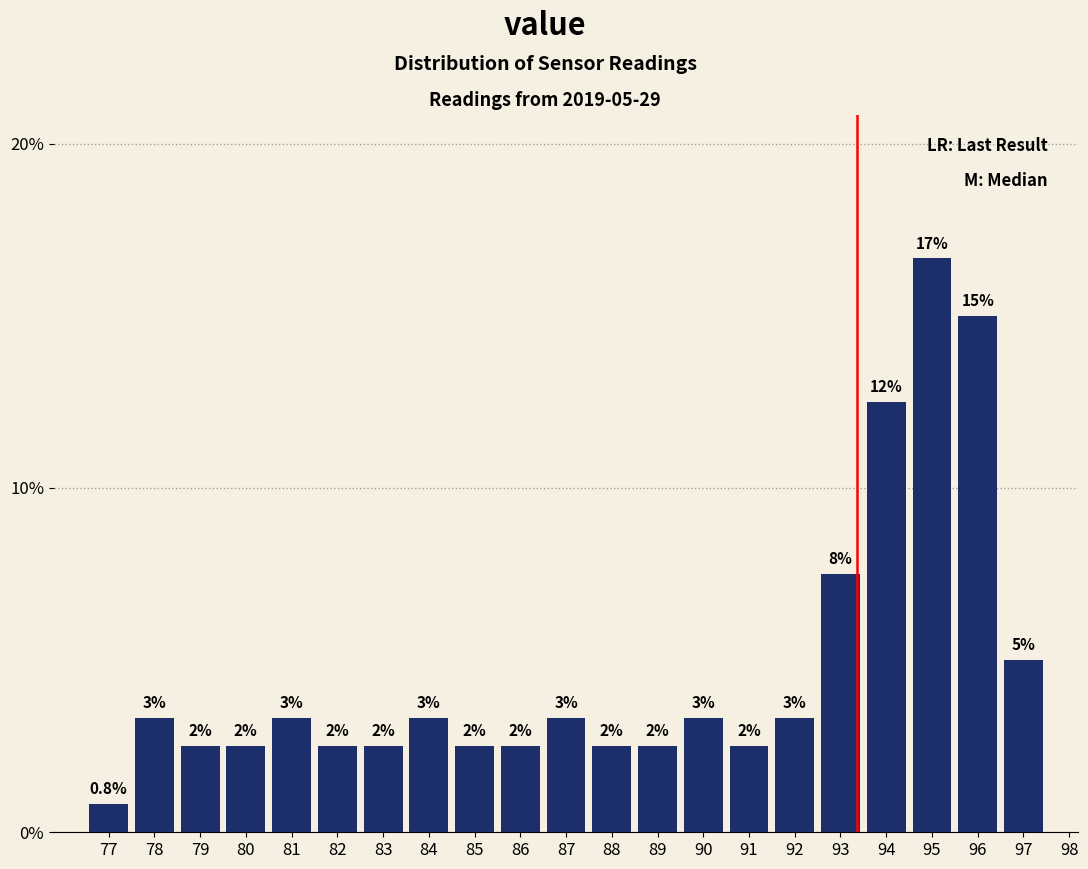

Are the bars horizontal?

No